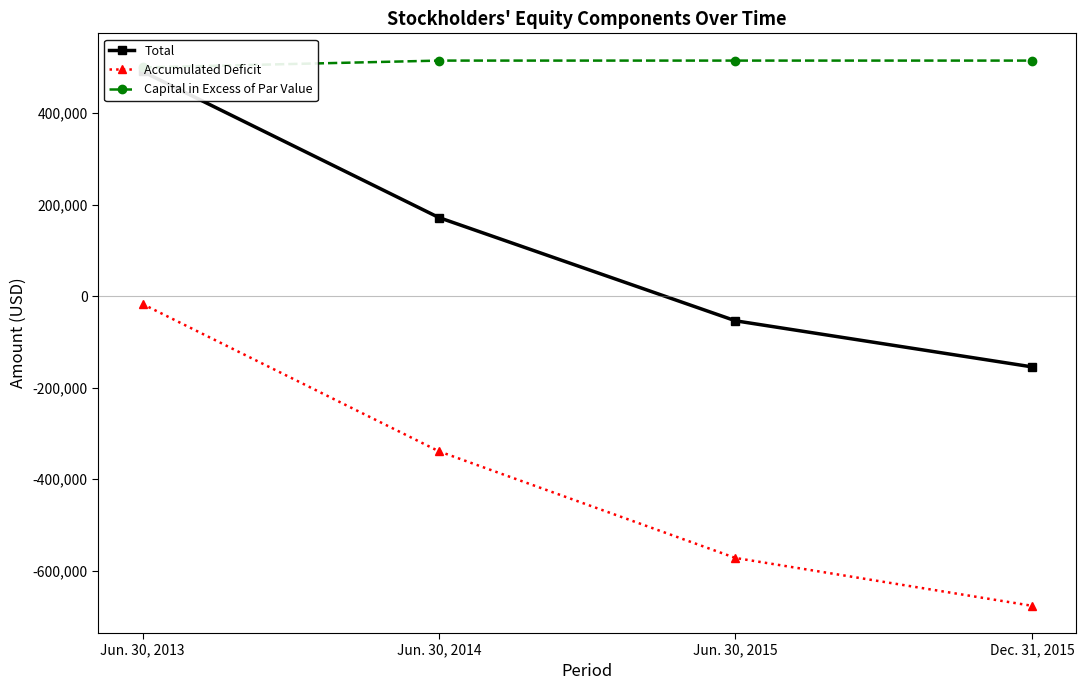

What are all the series names shown in the legend?

Total, Accumulated Deficit, Capital in Excess of Par Value